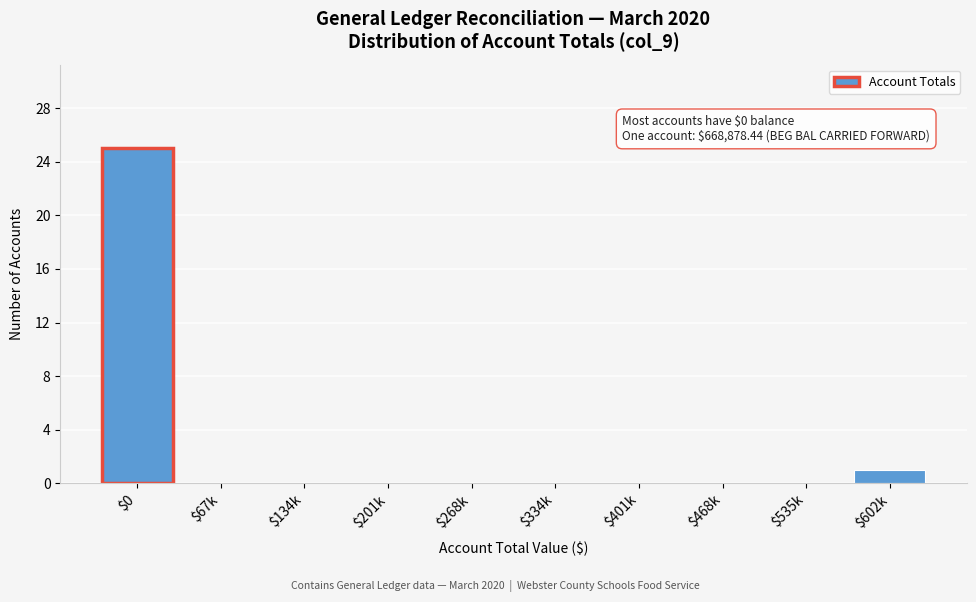

What is the maximum value shown in the chart?

25